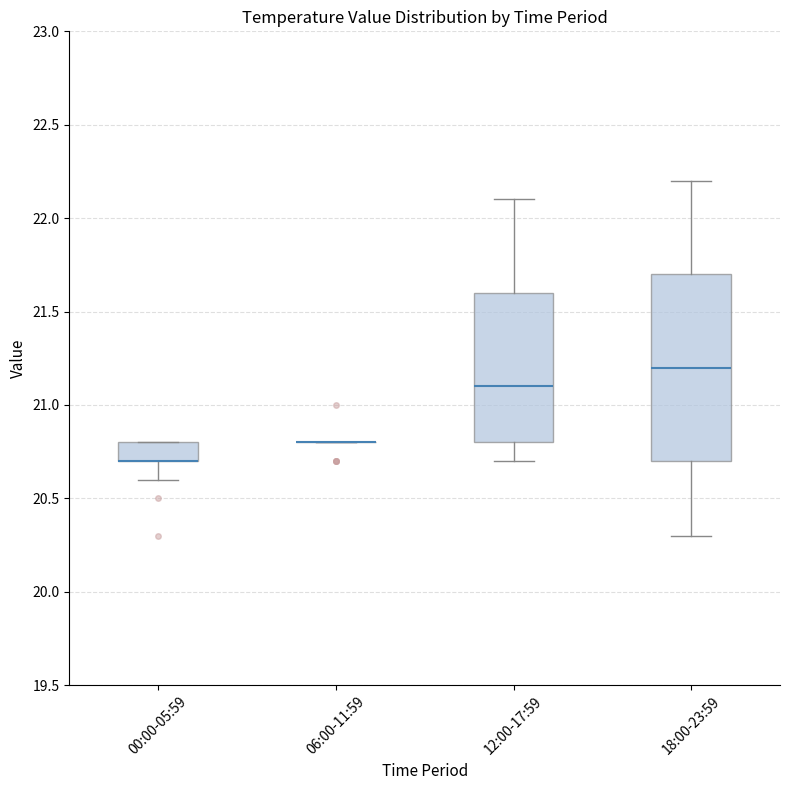

Reading left to right, read every box against the y-axis: the position of its median line, the range the box covers, and the ends of its whiskers. The values are not printed on the chart, so give them approximately, as read against the axis.

00:00-05:59: median 20.7 (drawn on the box's lower edge), box 20.7 to 20.8, whiskers 20.6 to 20.8
06:00-11:59: box collapsed to a line at 20.8, whiskers 20.8 to 20.8
12:00-17:59: median 21.1, box 20.8 to 21.6, whiskers 20.7 to 22.1
18:00-23:59: median 21.2, box 20.7 to 21.7, whiskers 20.3 to 22.2